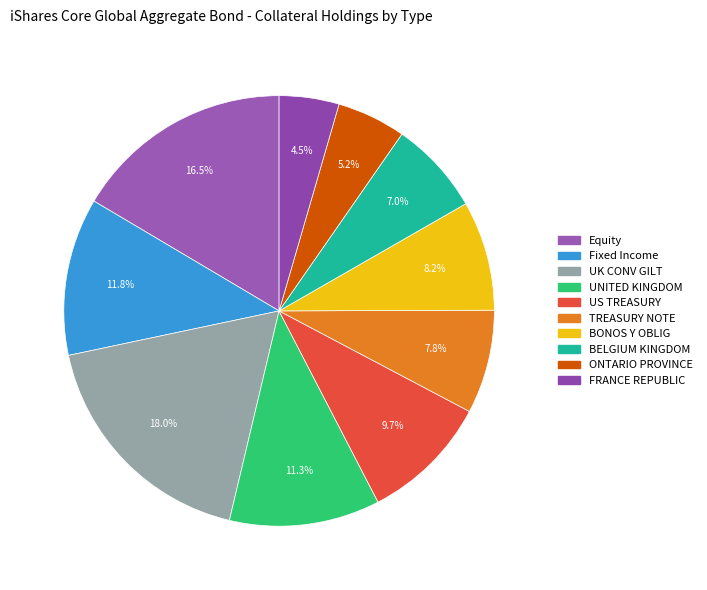

Which slice is the largest?

UK CONV GILT